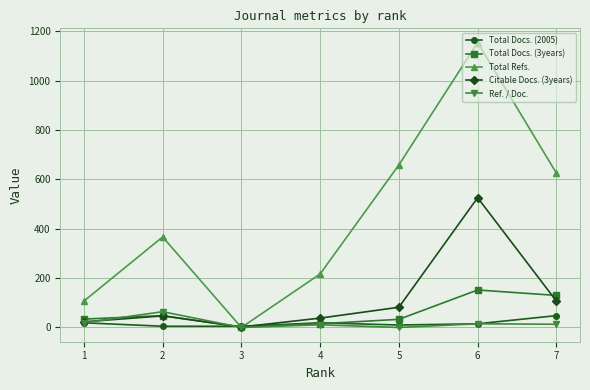

What is the sum of all Total Refs. values?

3131